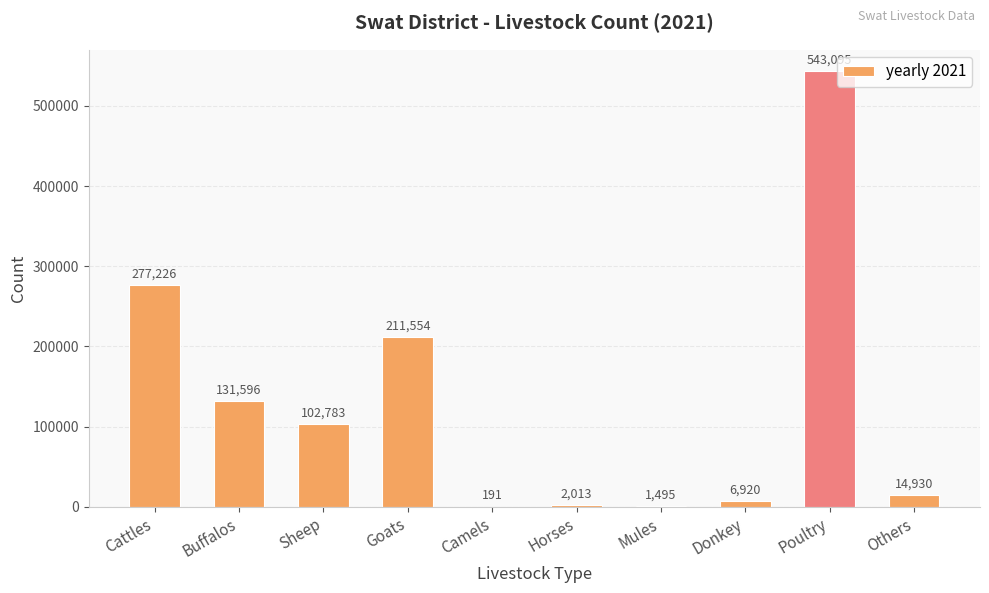

What is the greatest value displayed?

543095